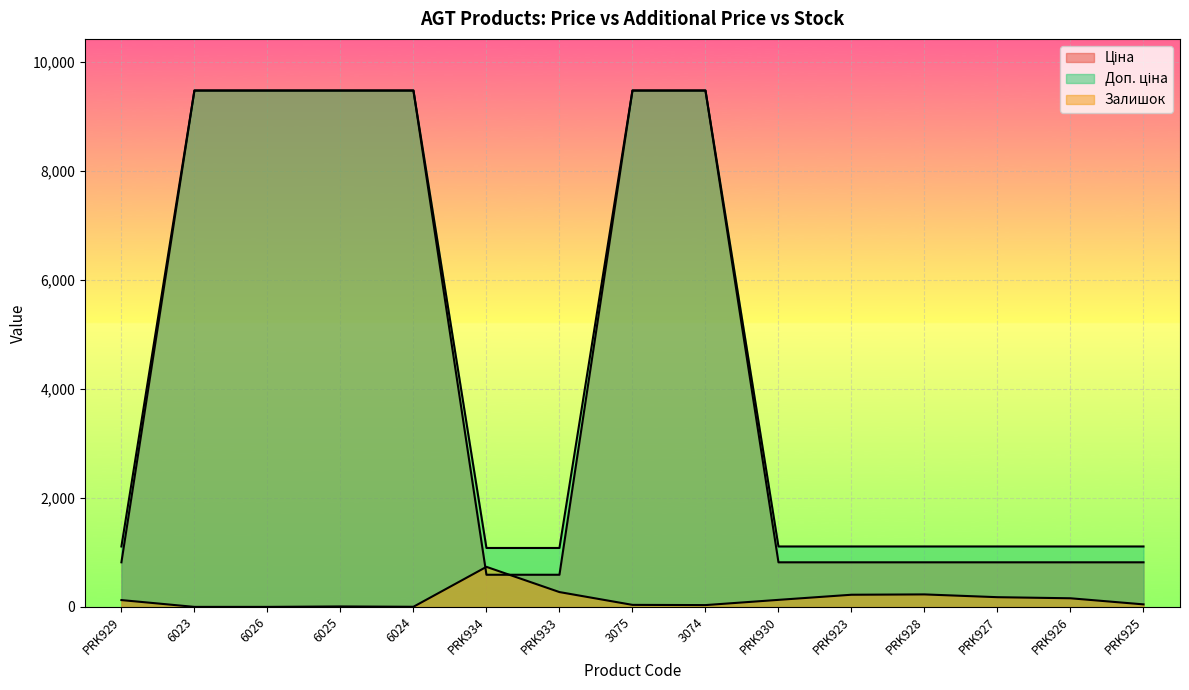

List the series in order of their peak value, highest first.

Ціна, Доп. ціна, Залишок